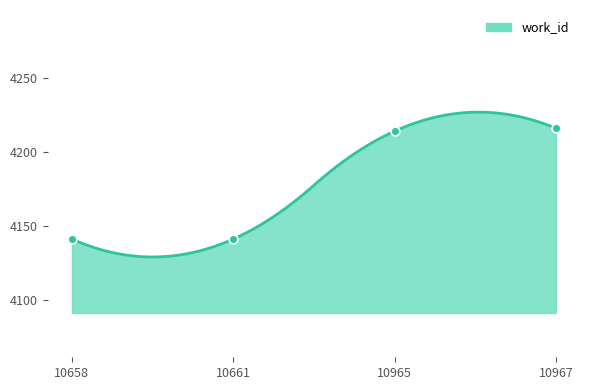

What is the ratio of the value at 10965 to the value at 10658?

1.0